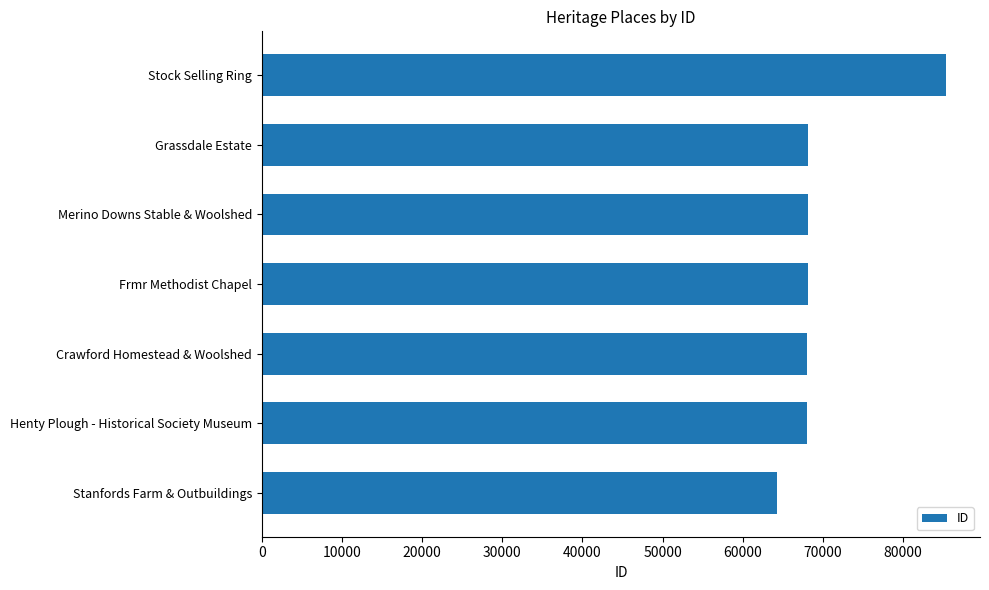

The chart shows a value of 101131 at Stanfords Farm & Outbuildings. True or false?

False